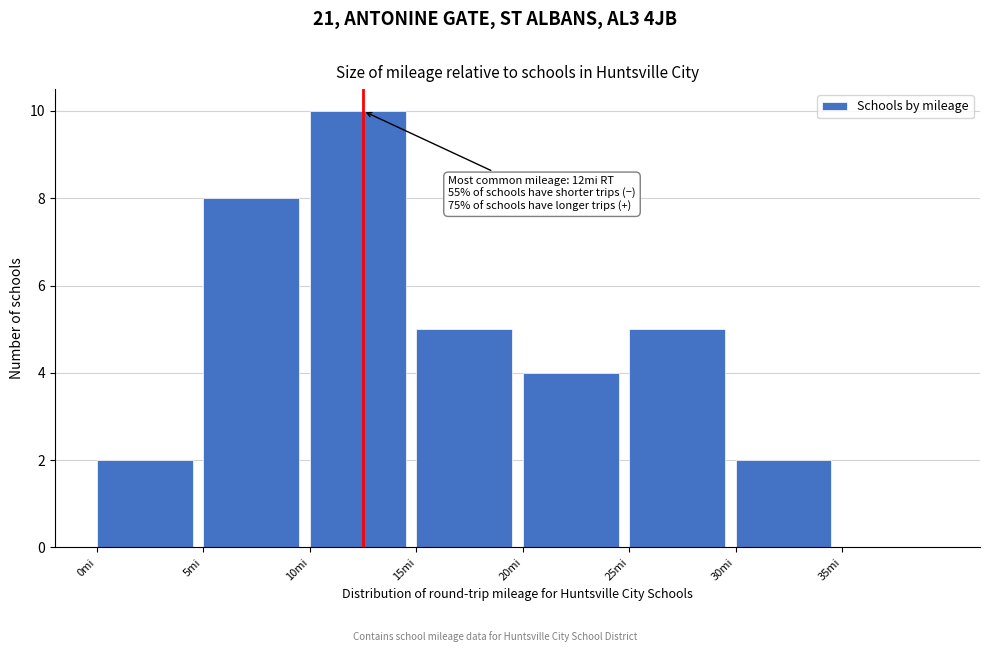

Over which range of the x-axis is the bar tallest?

10 to 15